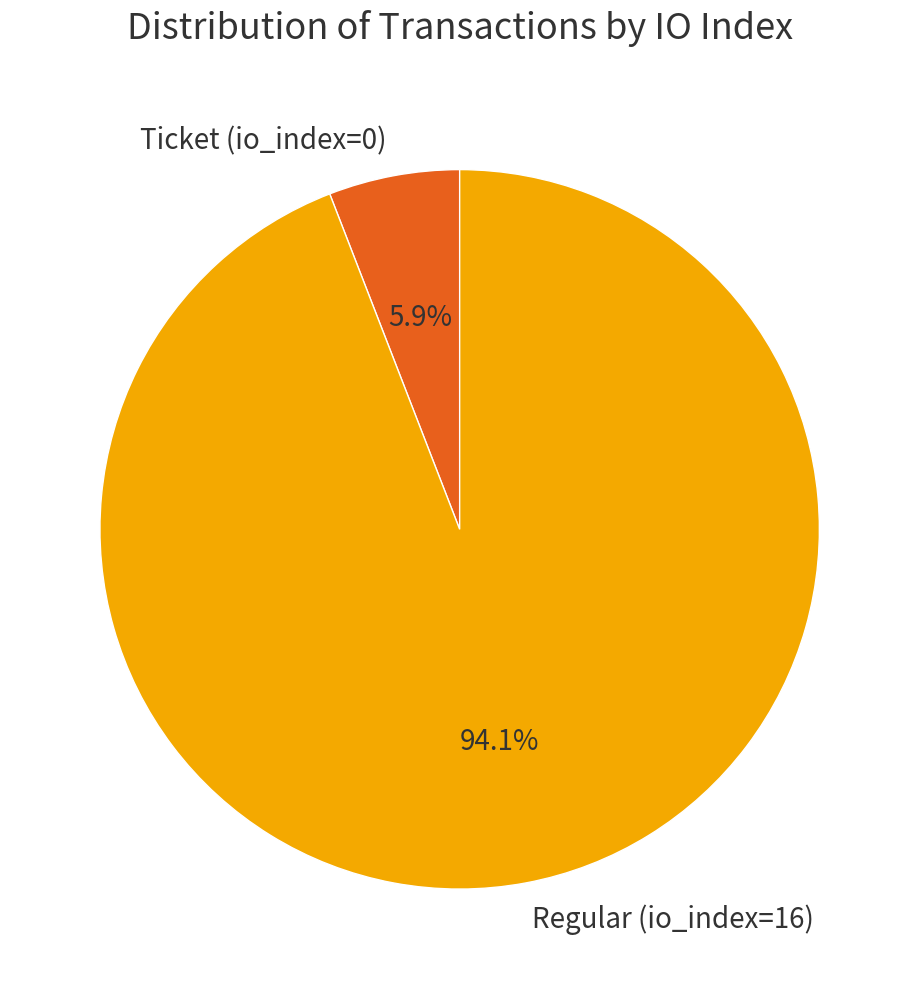

To the nearest percent, what is the average slice percentage?

50%